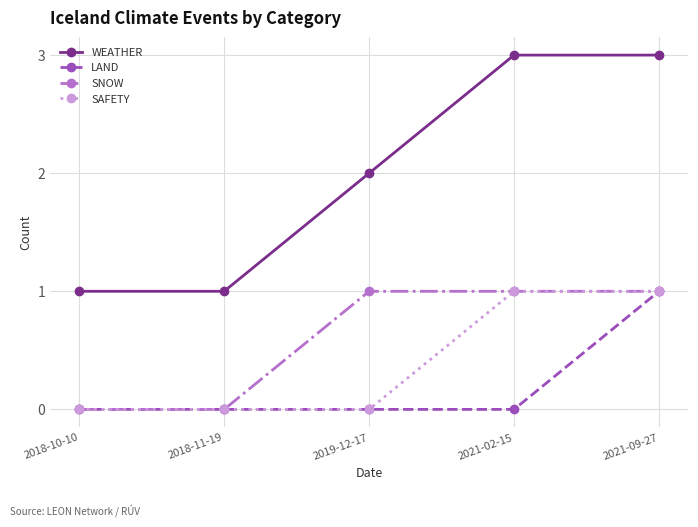

True or false: WEATHER and SNOW intersect in this chart.

False